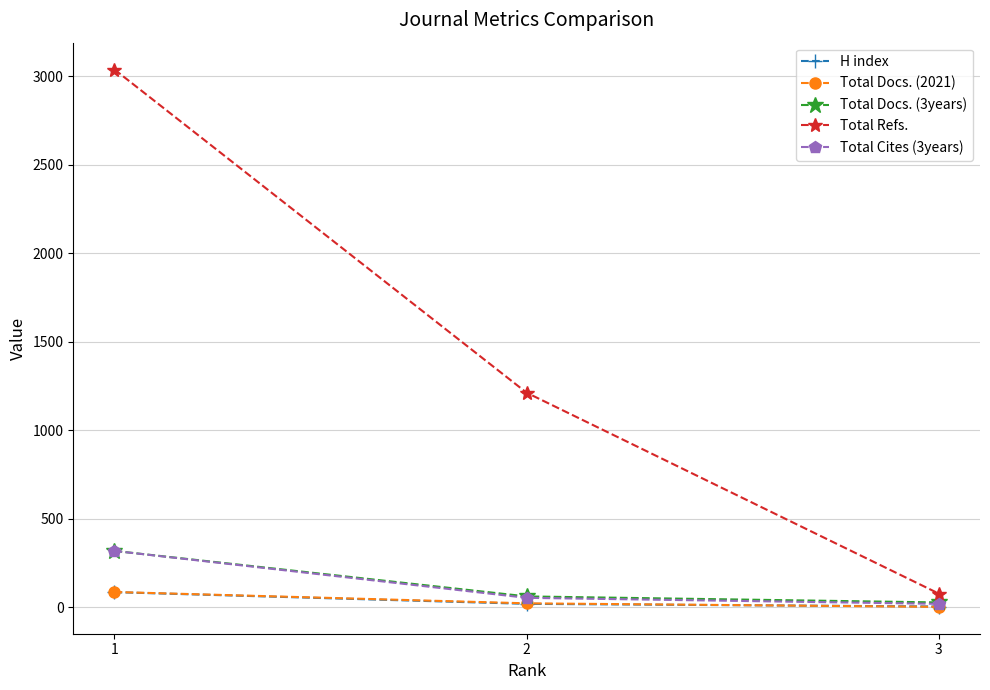

How many lines are shown in the chart?

5